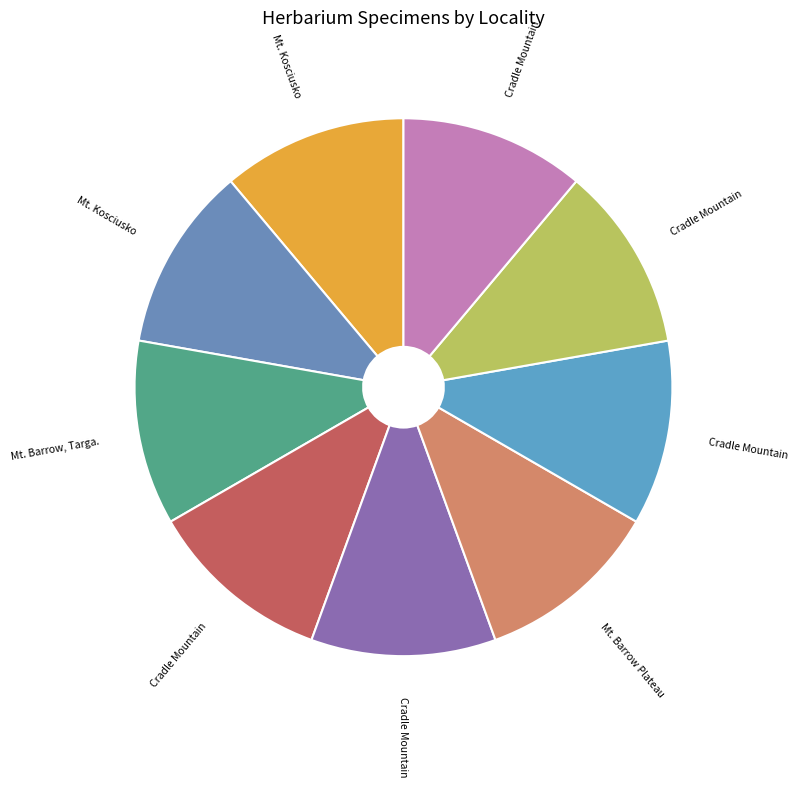

How many segments does this pie chart have?

9